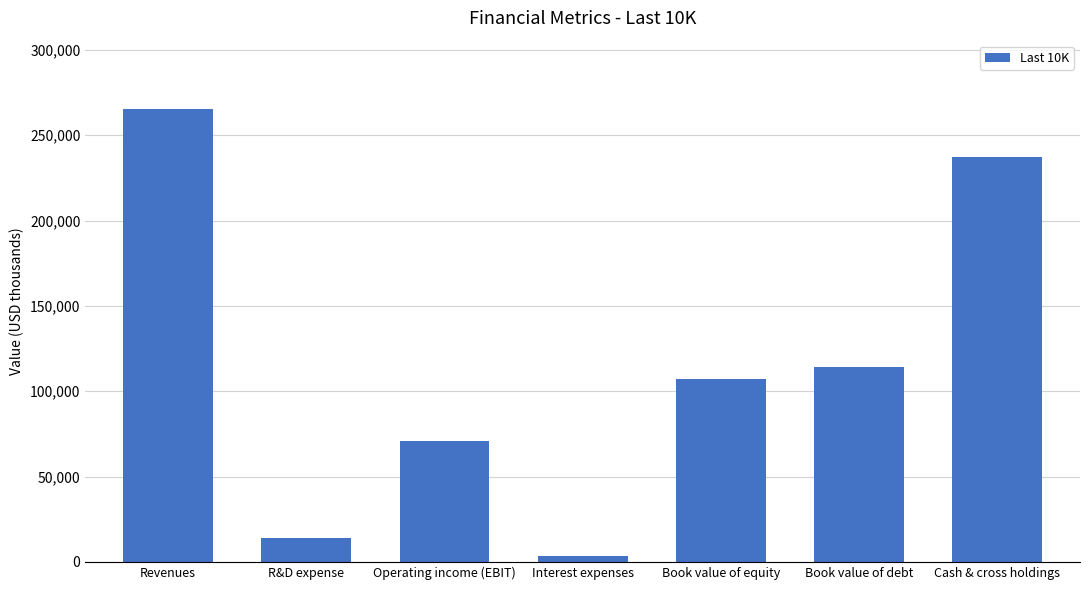

Where is the data nearest to the value 134417?

Book value of debt